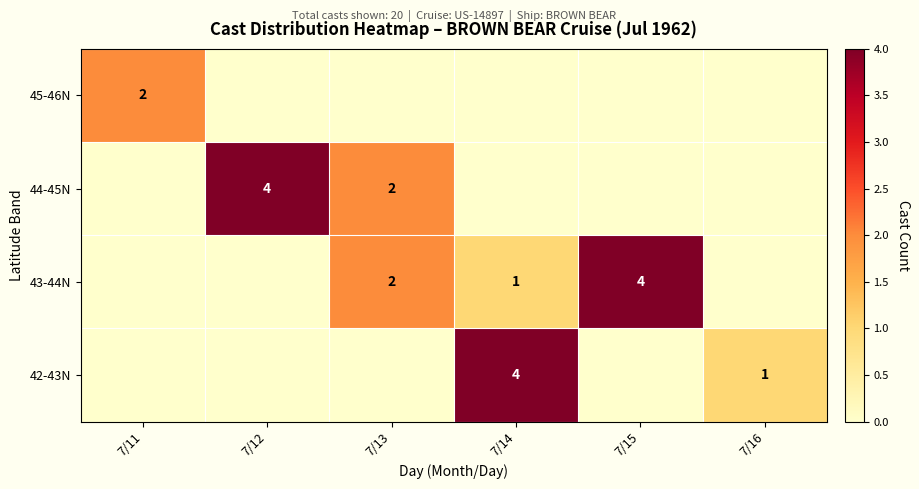

The value of 45-46N at 7/11 is 2. True or false?

True